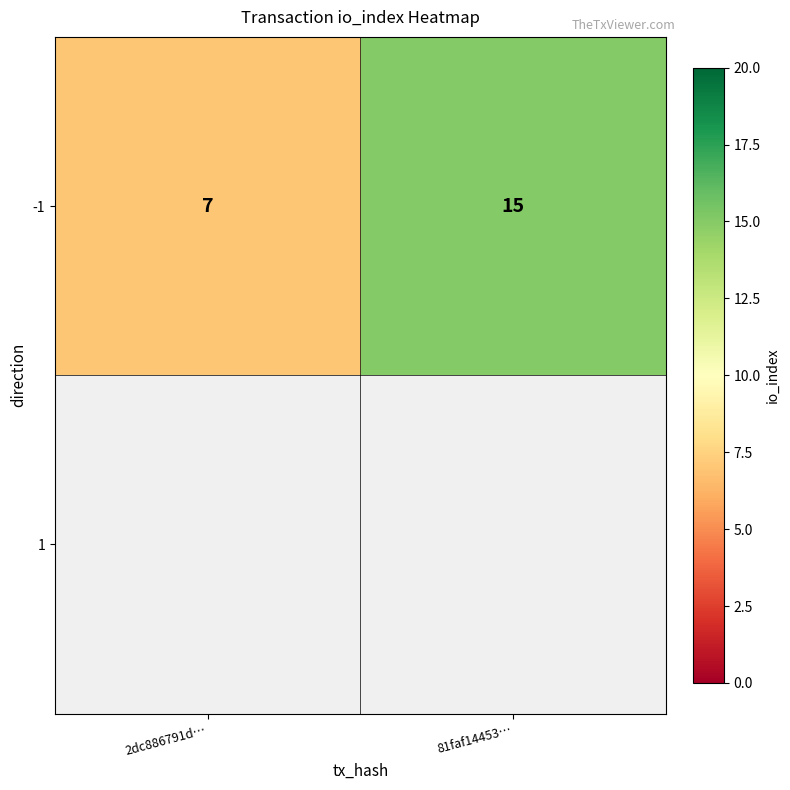

Reading left to right, extract all data points from this chart.

7	15